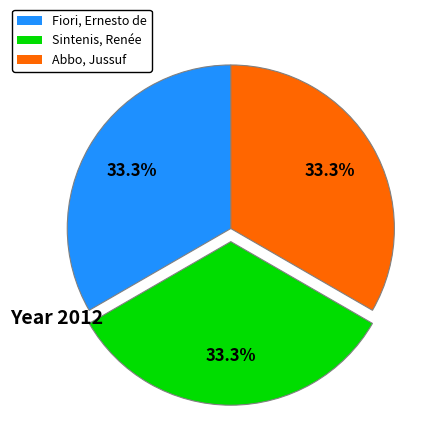

Count the number of slices in the pie.

3